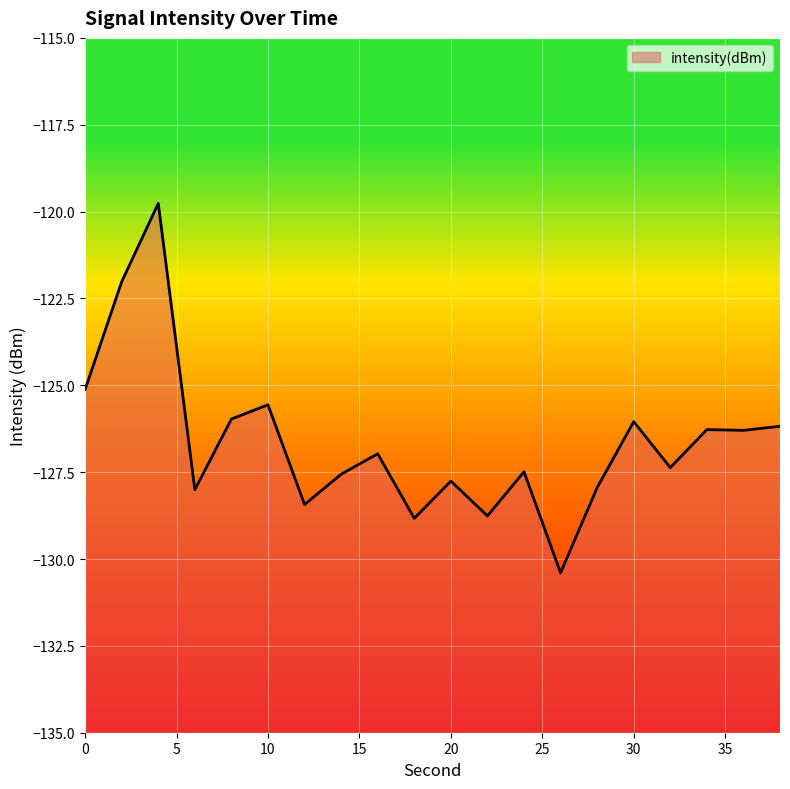

Reading right to left, transcribe all the data shown in this chart.

-126.2	-126.3	-126.3	-127.4	-126.0	-127.9	-130.4	-127.5	-128.8	-127.8	-128.8	-127.0	-127.6	-128.4	-125.6	-126.0	-128.0	-119.8	-122.0	-125.1